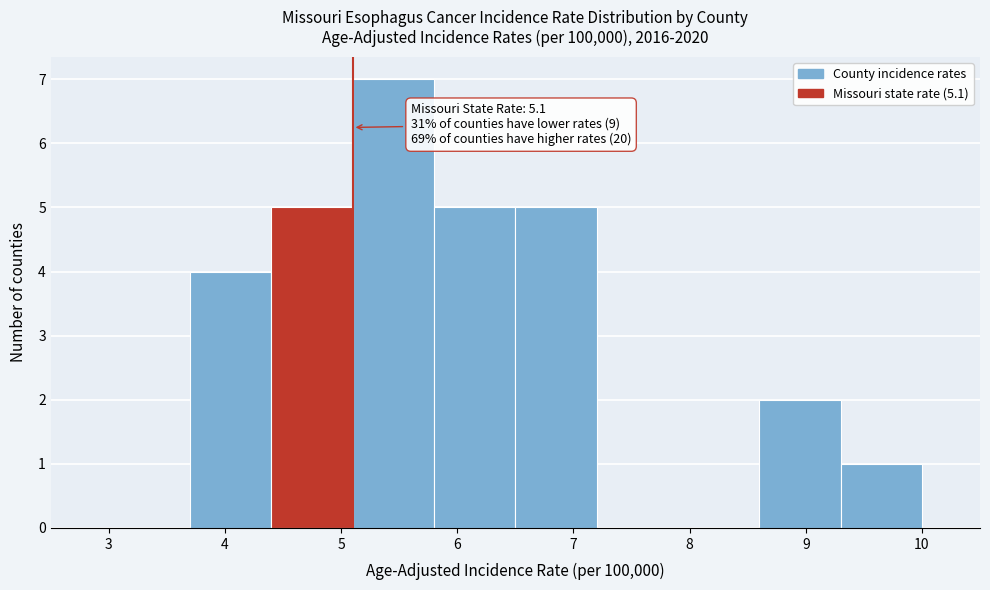

Which range on the x-axis has the tallest bar?

5.1 to 5.8